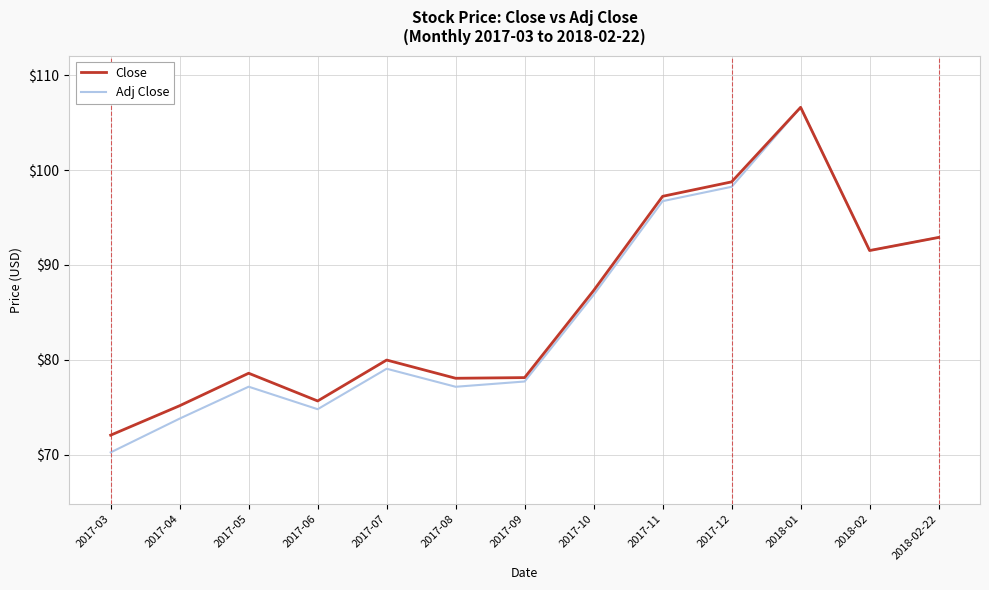

What is the difference between the maximum and minimum values in the Close series?

34.5